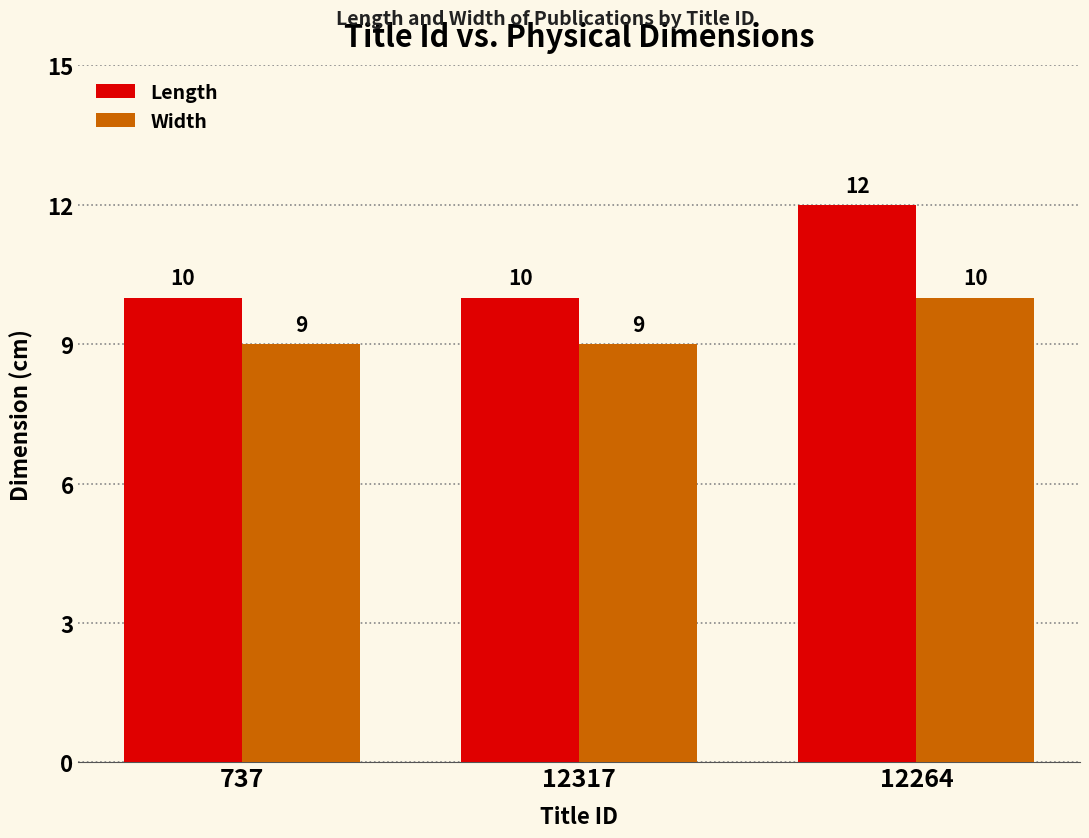

How many groups of bars are there?

3